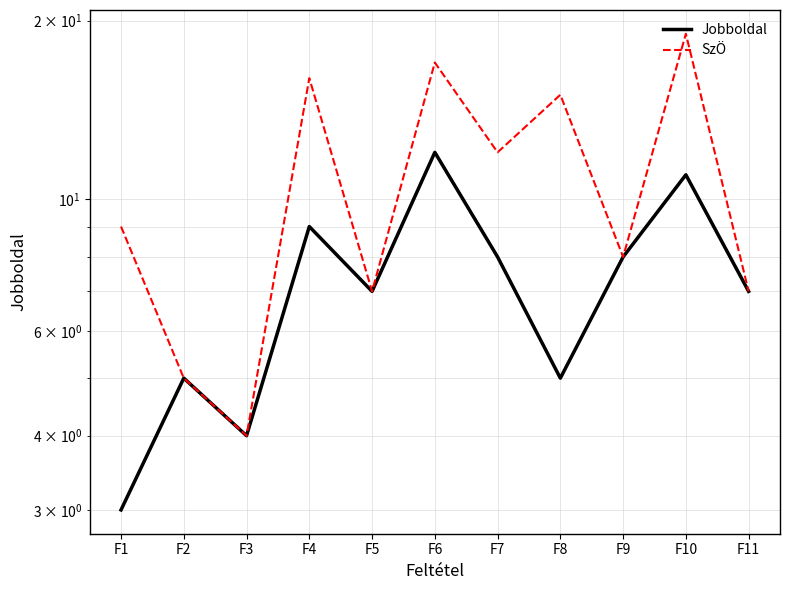

At F9, list the series in order from largest to smallest.

Jobboldal, SzÖ